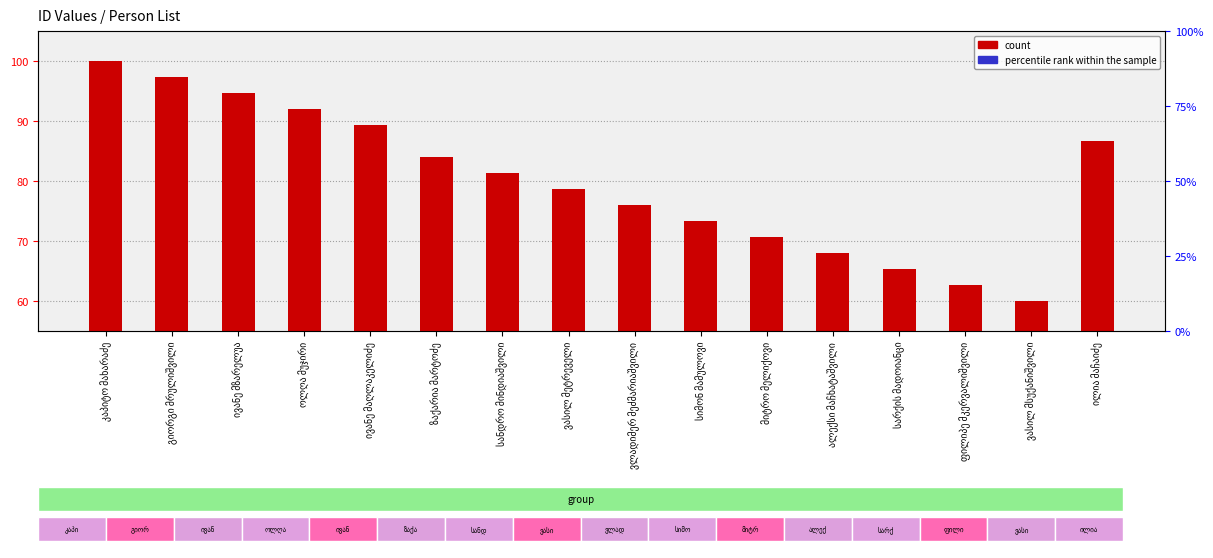

What position from the left is ოლღა მუჯირი?

4